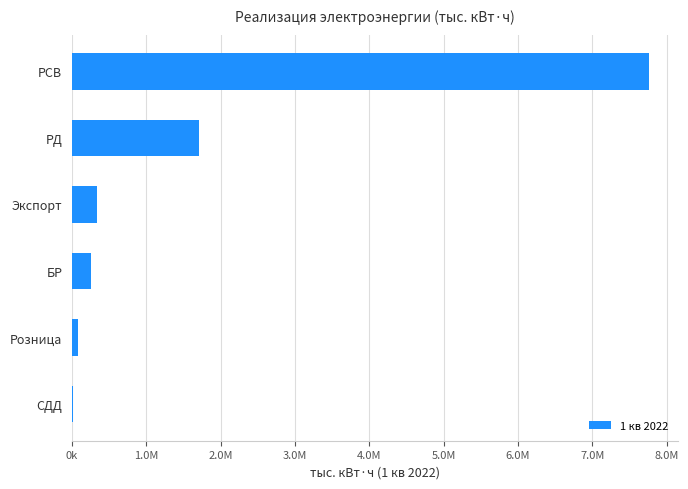

What is the difference between the maximum and minimum values?

7751582.0